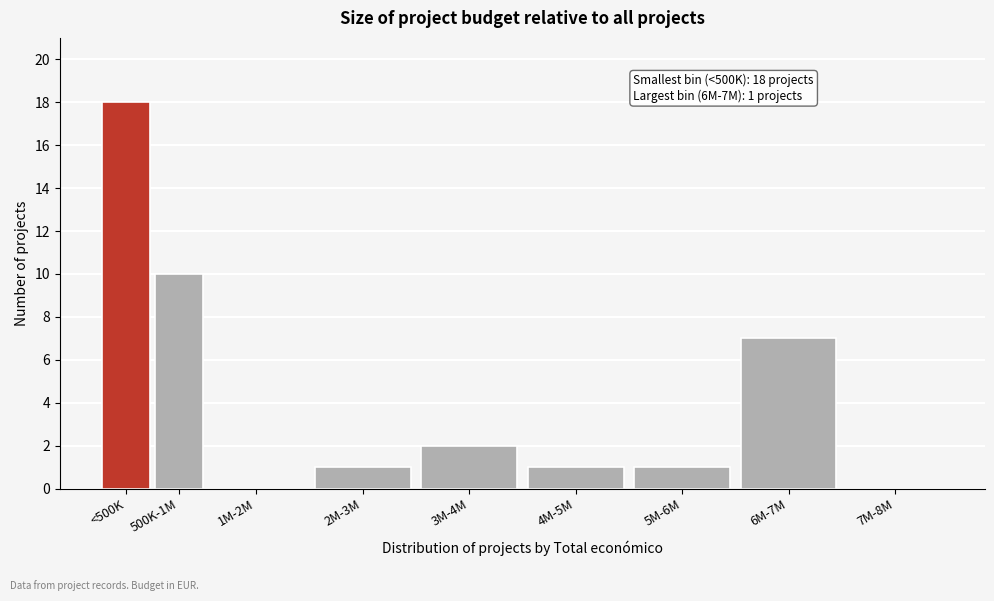

Reading left to right, what are all the values shown in this chart?

<500K=18	500K-1M=10	1M-2M=0	2M-3M=1	3M-4M=2	4M-5M=1	5M-6M=1	6M-7M=7	7M-8M=0